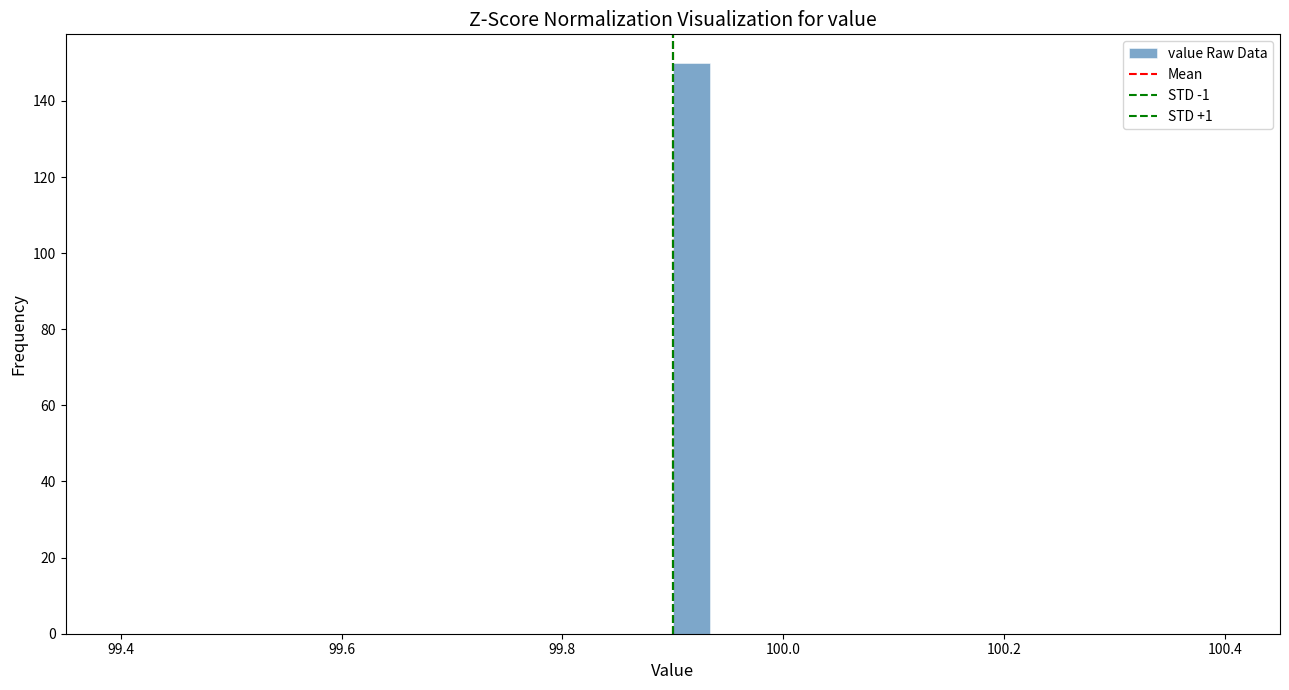

Around what value on the x-axis is the tallest bar? Give the approximate position of its centre, as read against the axis.

99.92